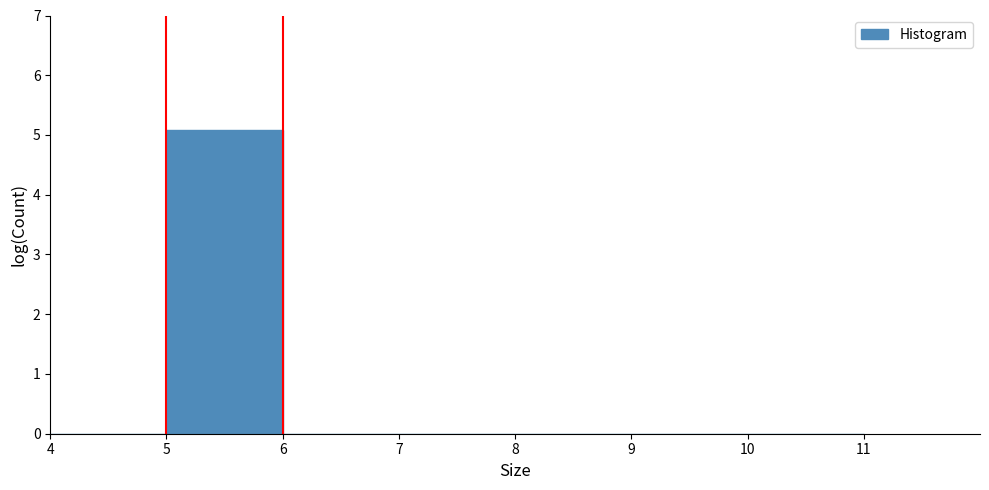

What is the height of the bar covering 5 to 6 on the x-axis? The values are not printed on the chart, so give them approximately, as read against the axis.

5.1